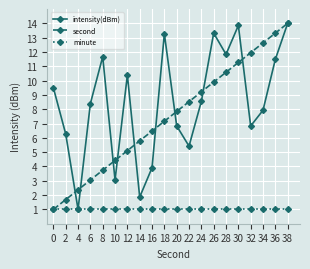

What is the sum of all second values?

150.0